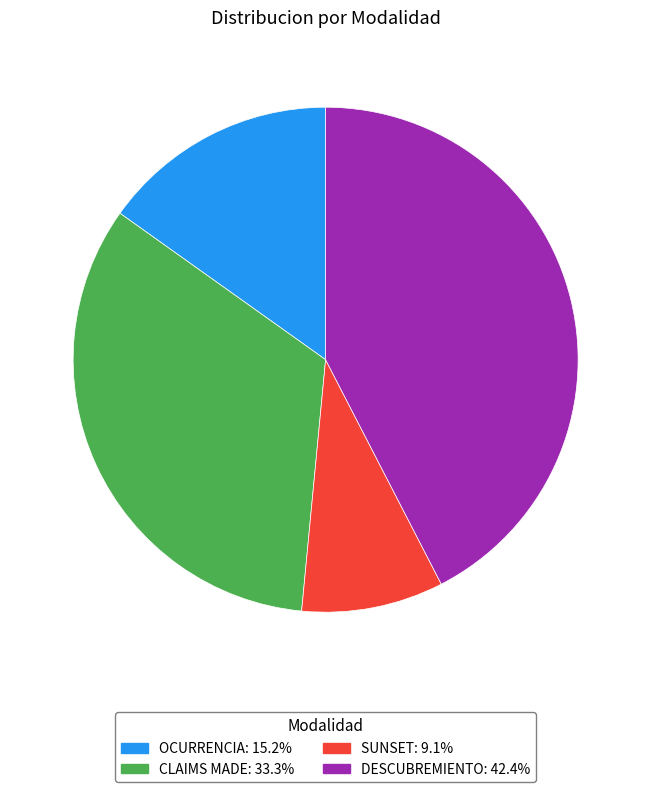

Rank the categories by value from highest to lowest.

DESCUBREMIENTO, CLAIMS MADE, OCURRENCIA, SUNSET